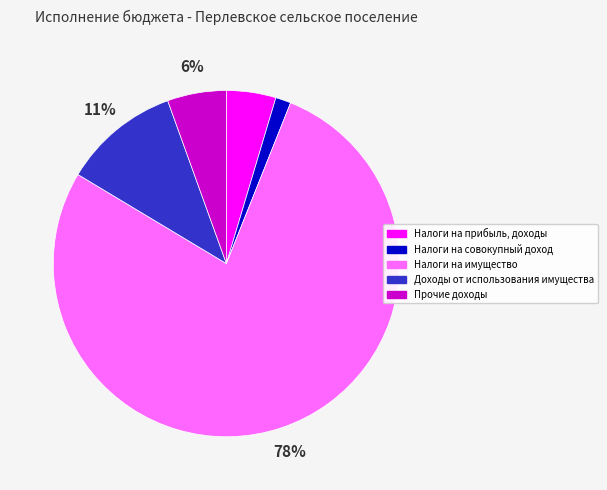

What percentage is the Прочие доходы slice, to the nearest percent?

6%